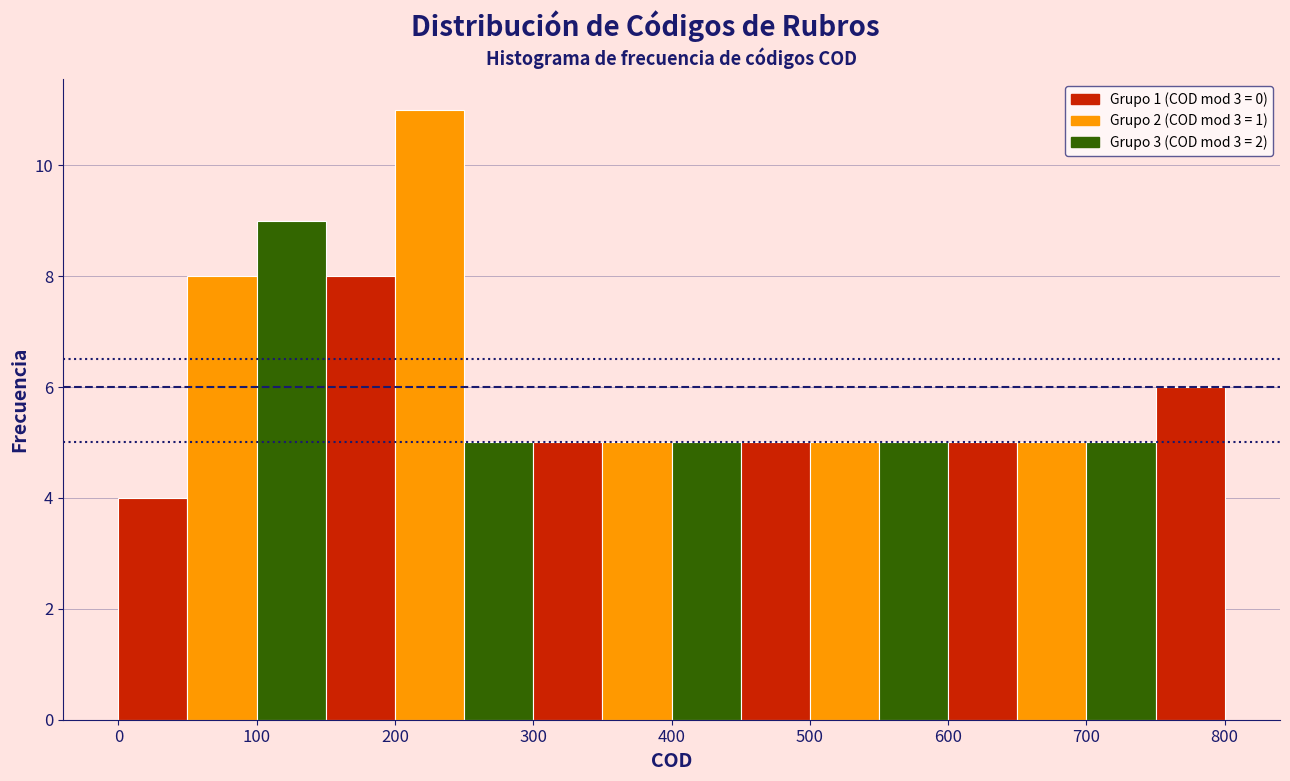

Over which range of the x-axis is the bar tallest?

200 to 250